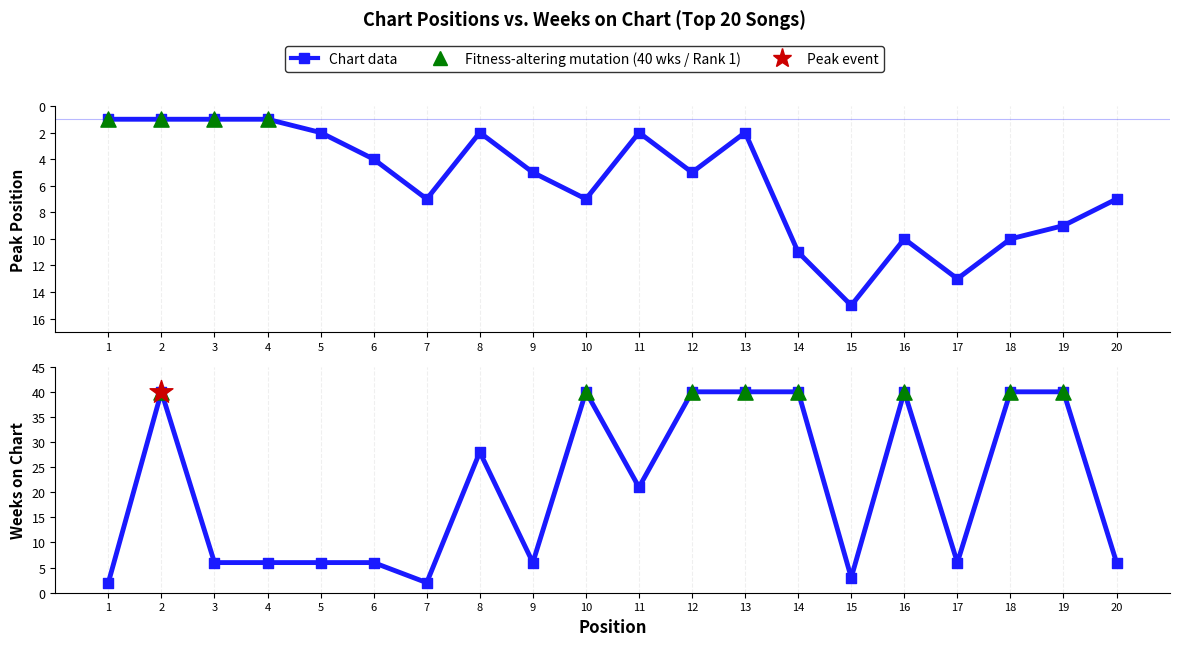

At which category is the sum across all series the highest?

14